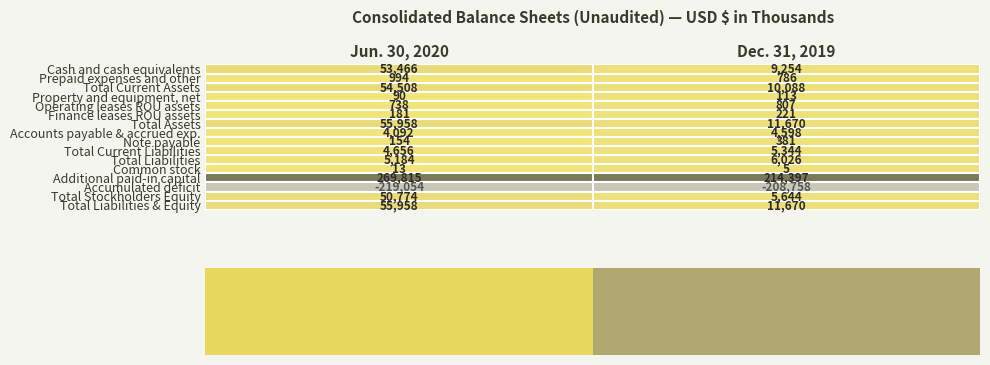

What is the approximate value of Finance leases ROU assets at Dec. 31, 2019, to the nearest 5?

220